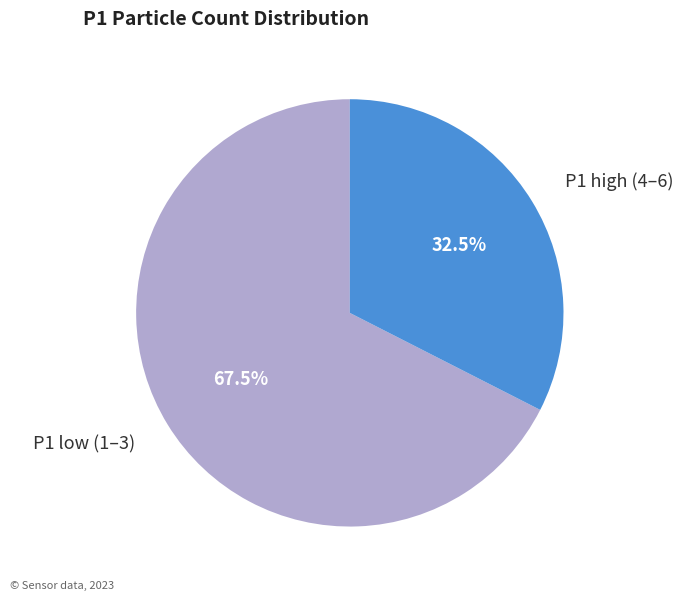

Rank the categories by value from lowest to highest.

P1 high (4–6), P1 low (1–3)